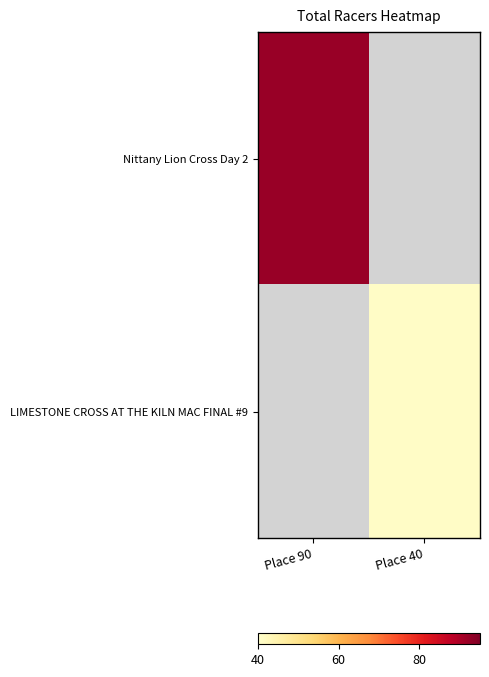

Is it true that LIMESTONE CROSS AT THE KILN MAC FINAL #9 equals 41.0 at Place 40?

True